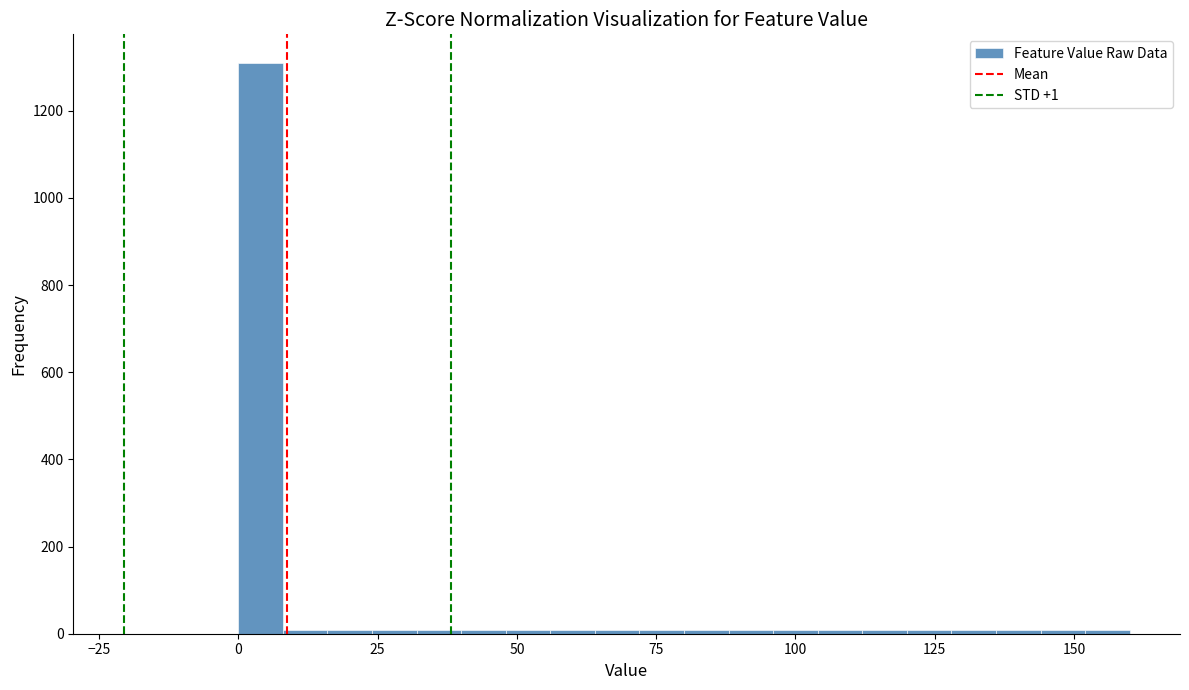

Around what value on the x-axis is the tallest bar? Give the approximate position of its centre, as read against the axis.

5